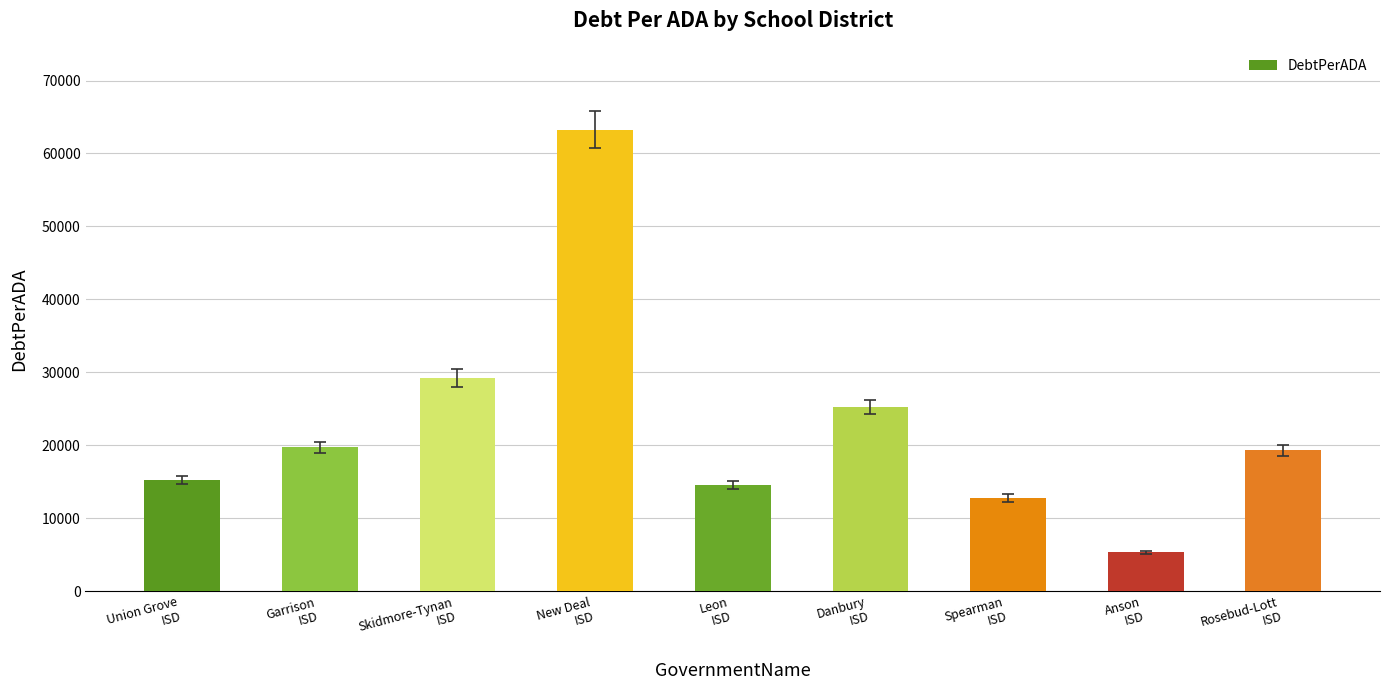

Are the bars horizontal?

No